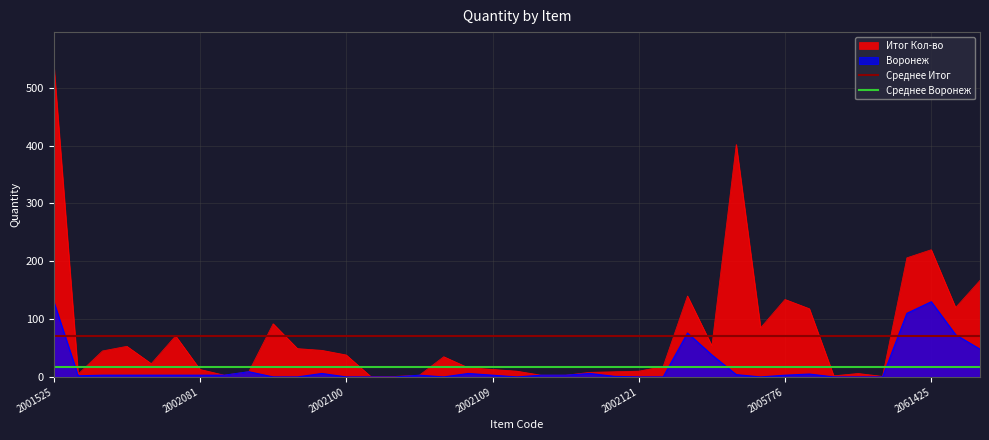

True or false: Итог Кол-во has a value of 542 at 2001525.

True